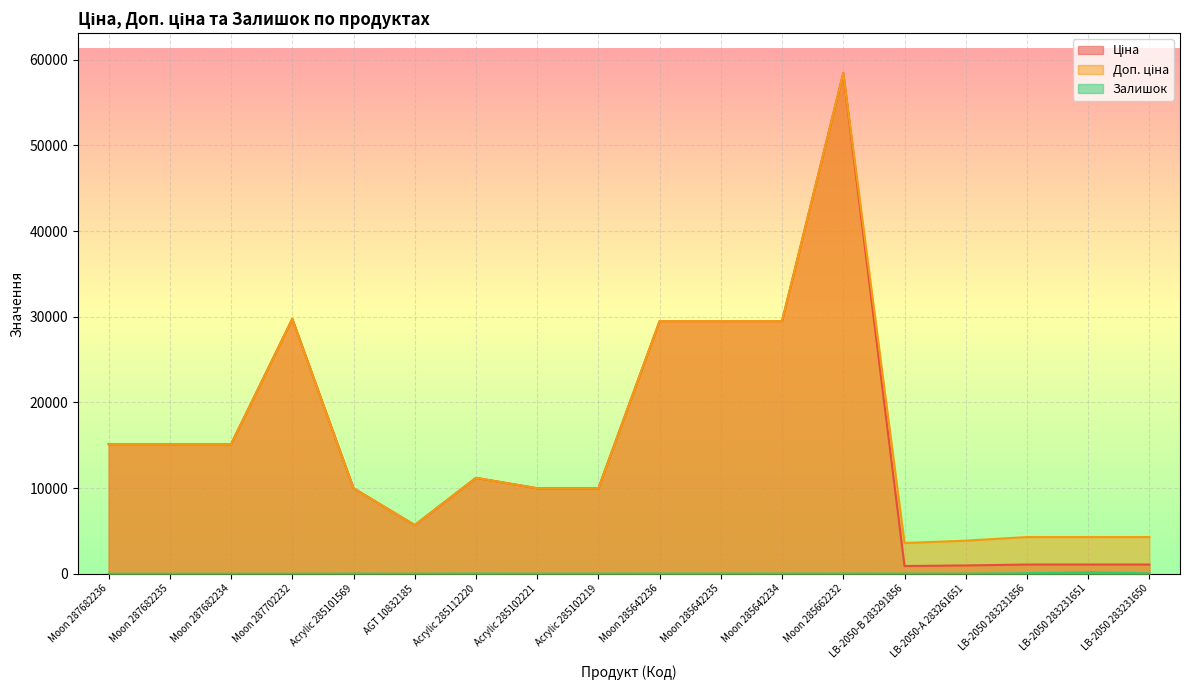

What is the total value across all series at LB-2050 283231650?

5382.9